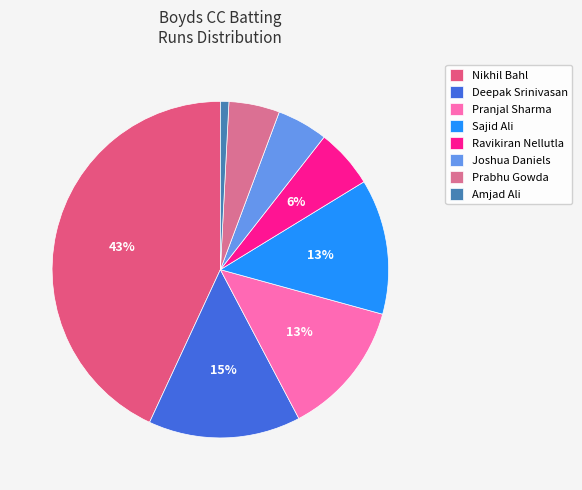

How much of the chart is everything except Amjad Ali?

99.2%